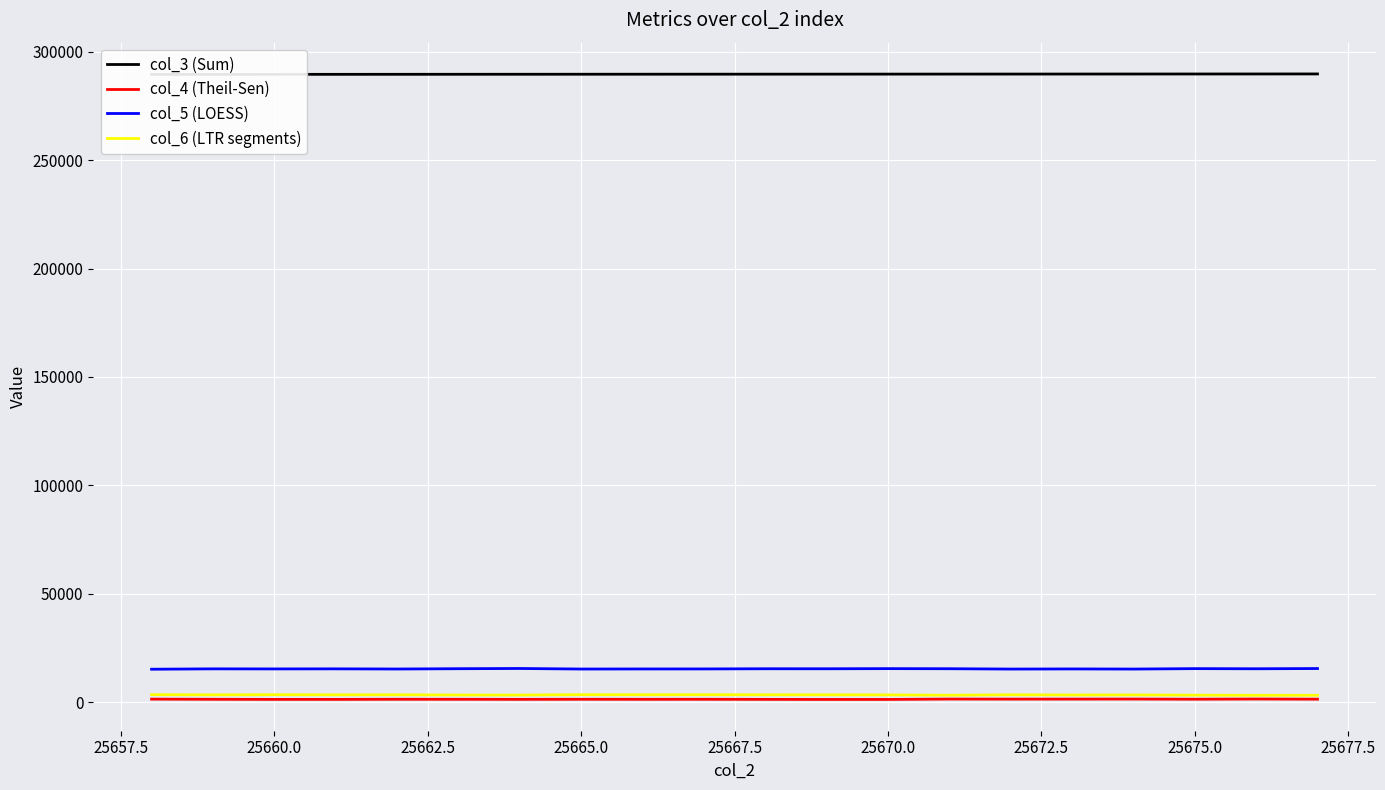

Which series has the largest range (max minus min)?

col_5 (LOESS)